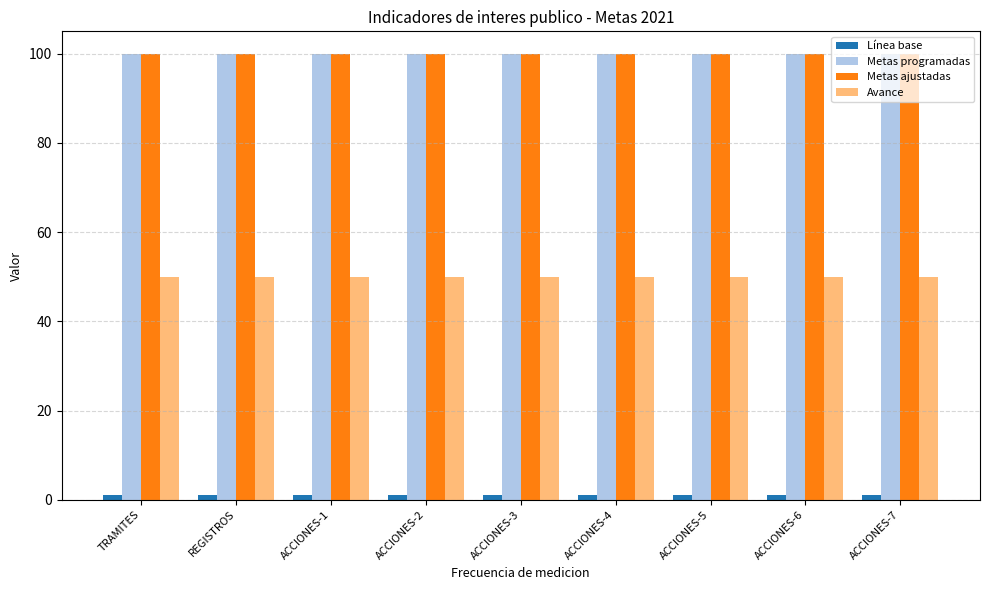

Is the value of Avance at ACCIONES-7 greater than the value of Metas ajustadas at ACCIONES-1?

No